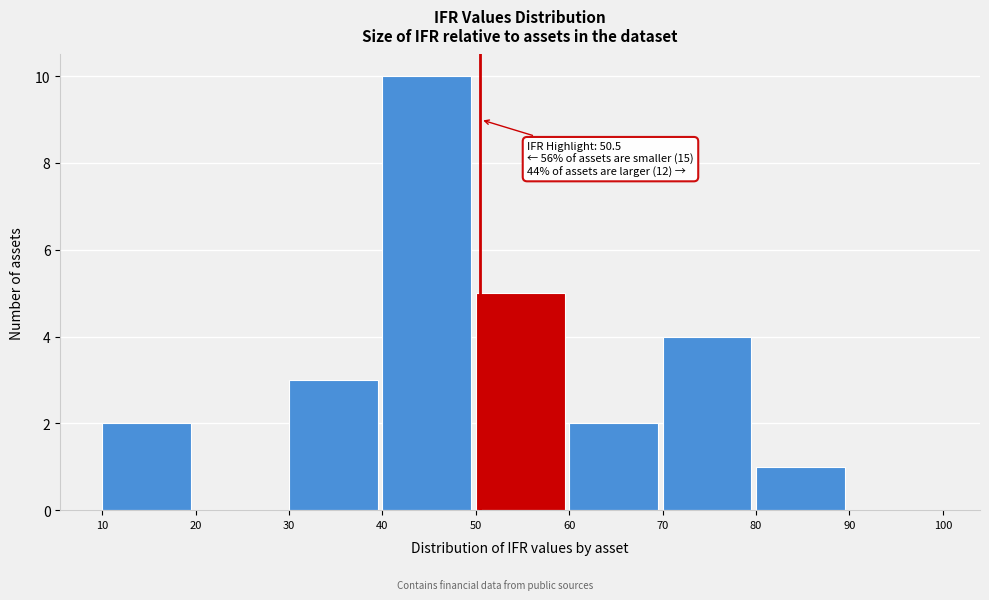

Which range on the x-axis has the tallest bar?

40 to 50